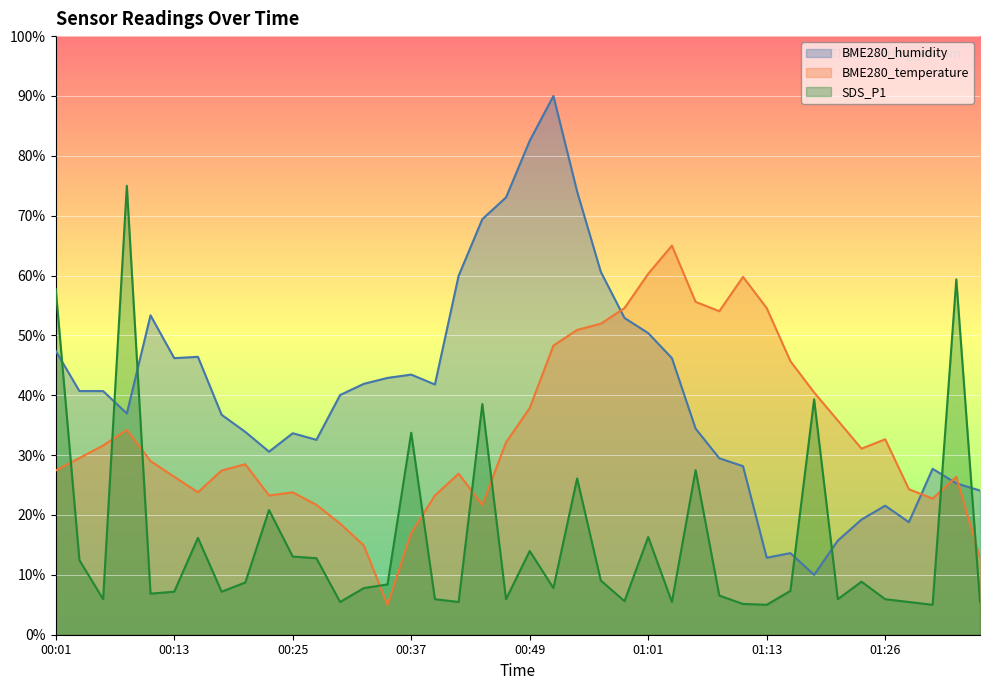

At which category is the sum across all series the highest?

00:54